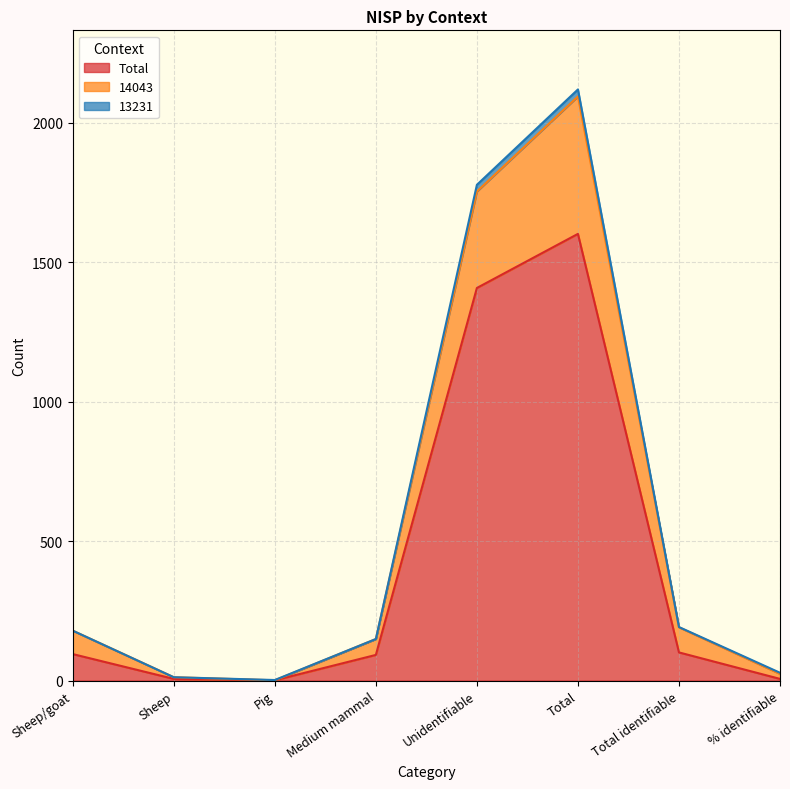

Which category has the highest value in the Total series?

Total